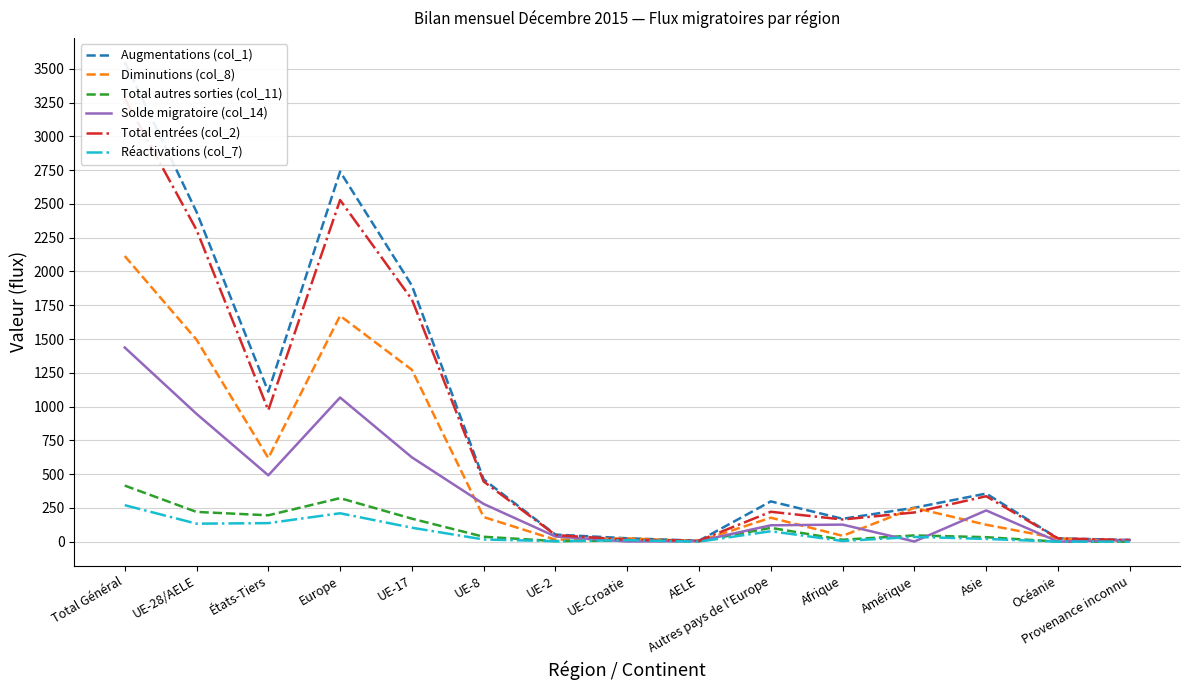

At how many categories does at least one series exceed 1881?

4